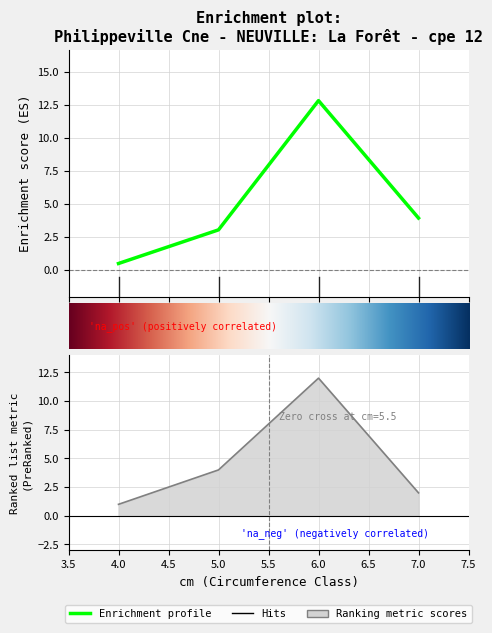

True or false: produit_nbre has a value of 5.7 at 5.

False